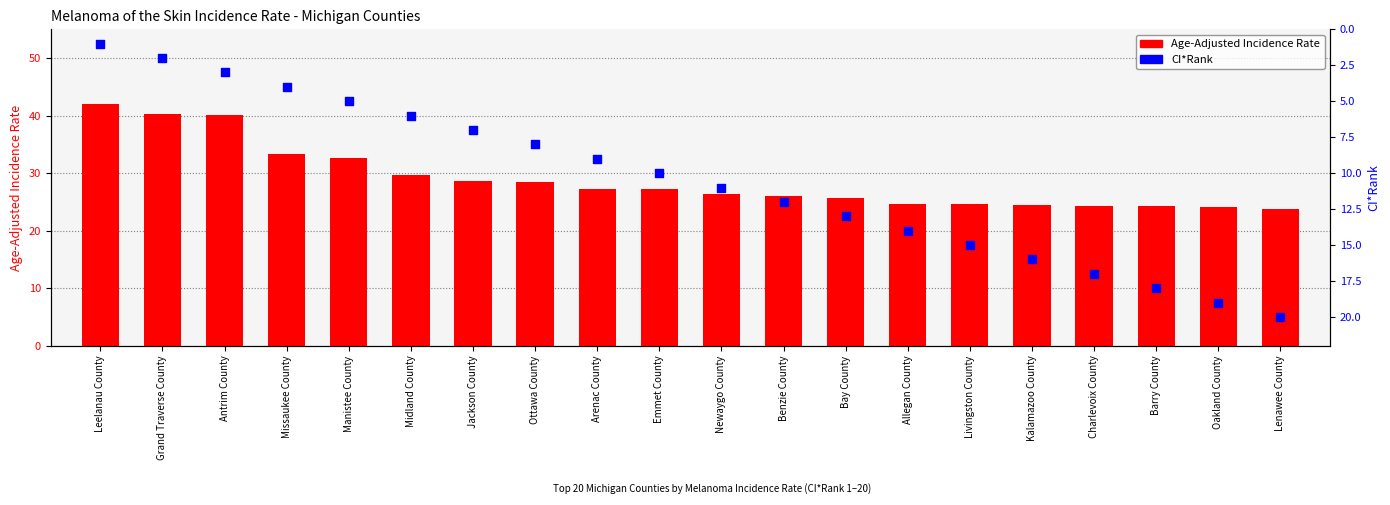

At how many categories does at least one series exceed 34?

3